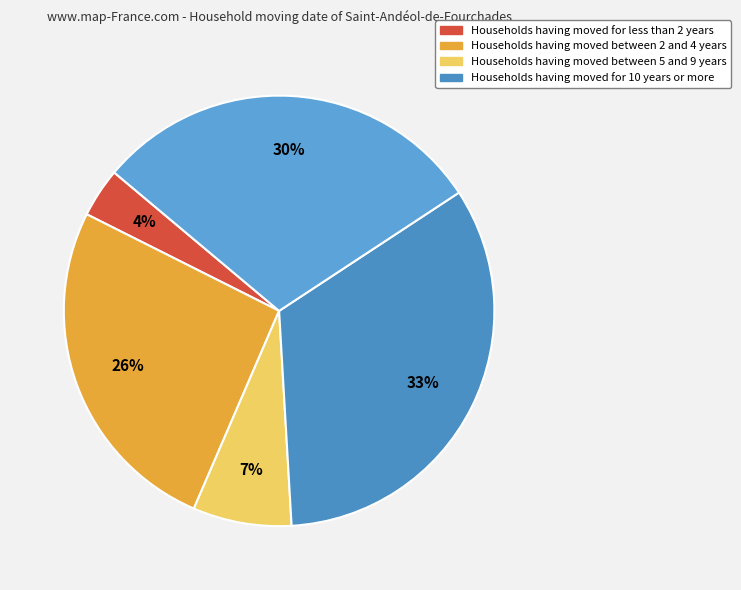

How many slices are in this pie chart?

5